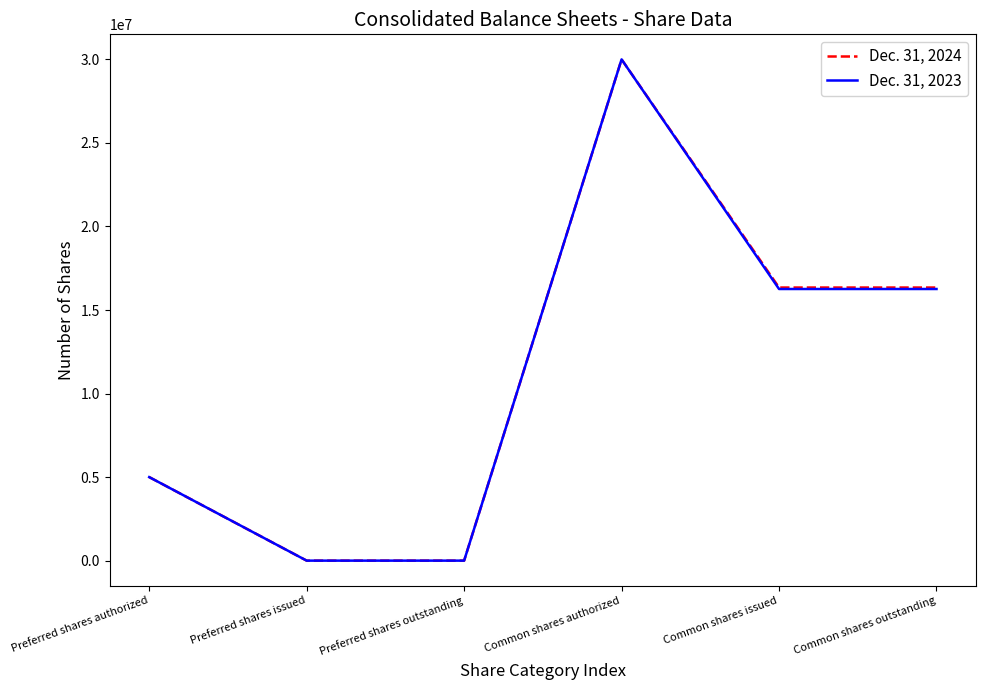

True or false: Dec. 31, 2023 has a value of 0 at Preferred shares outstanding.

True